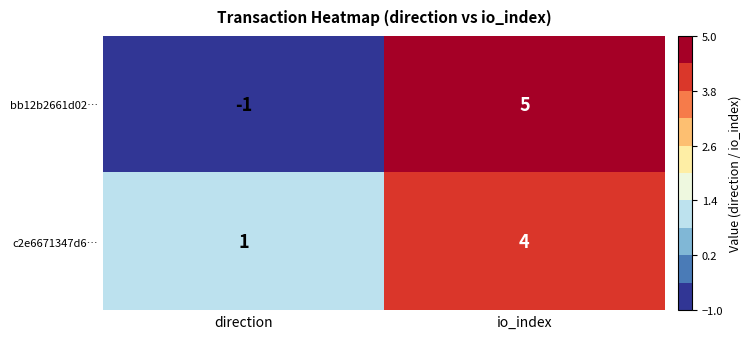

The value of bb12b2661d02… at io_index is 5. True or false?

True